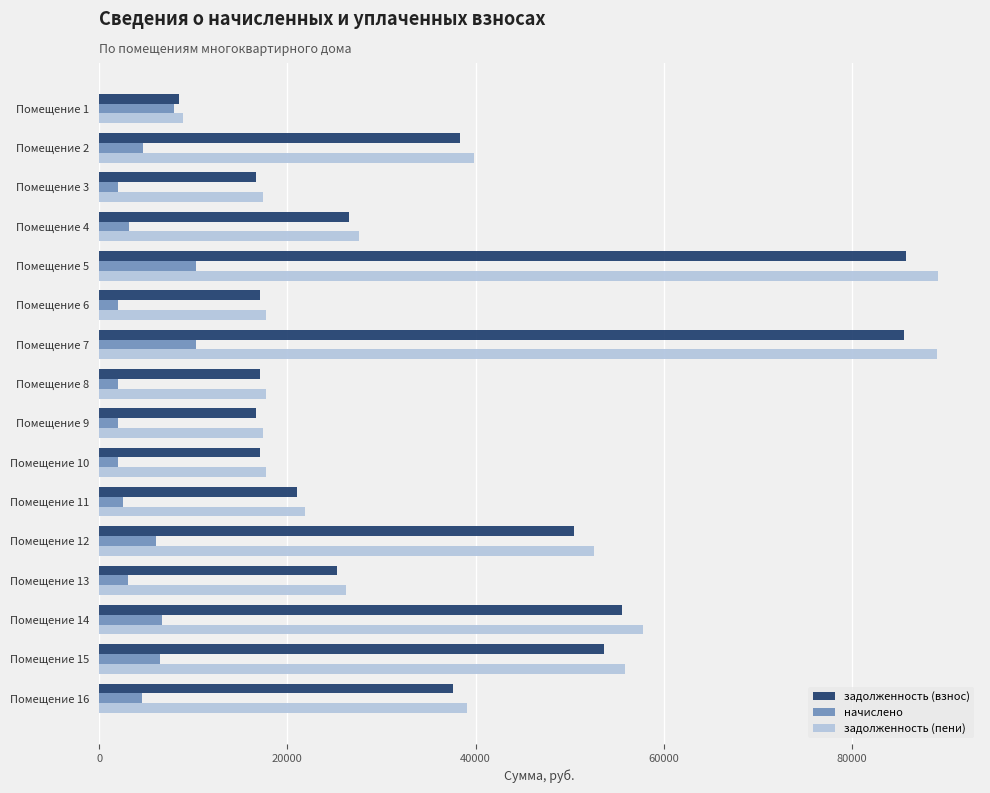

What is the difference between the задолженность (взнос) values at Помещение 12 and Помещение 4?

23994.5